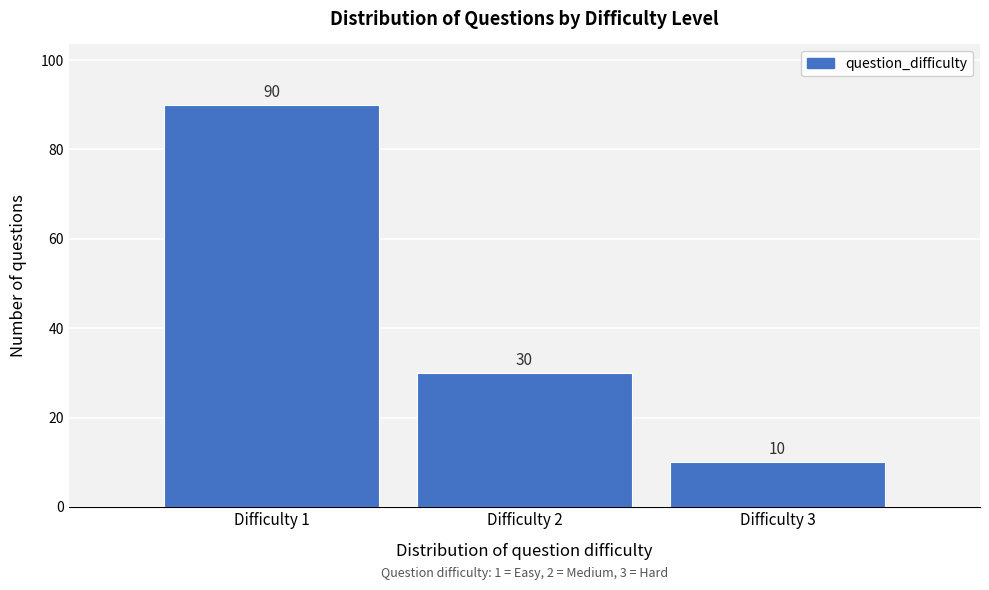

Reading right to left, what are all the values shown in this chart?

10	30	90